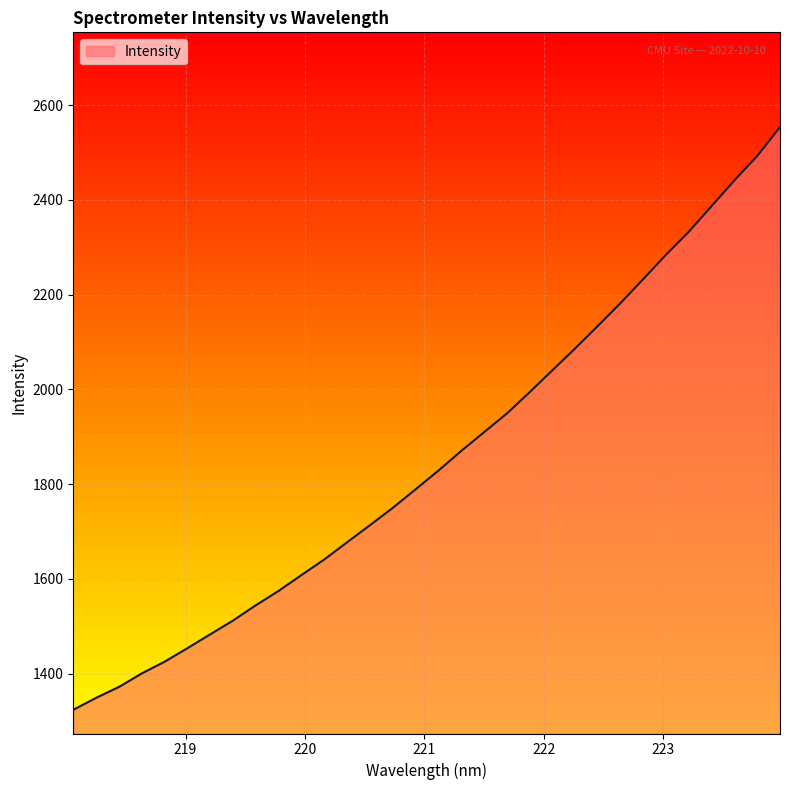

What is the difference between the maximum and minimum values?

1230.5